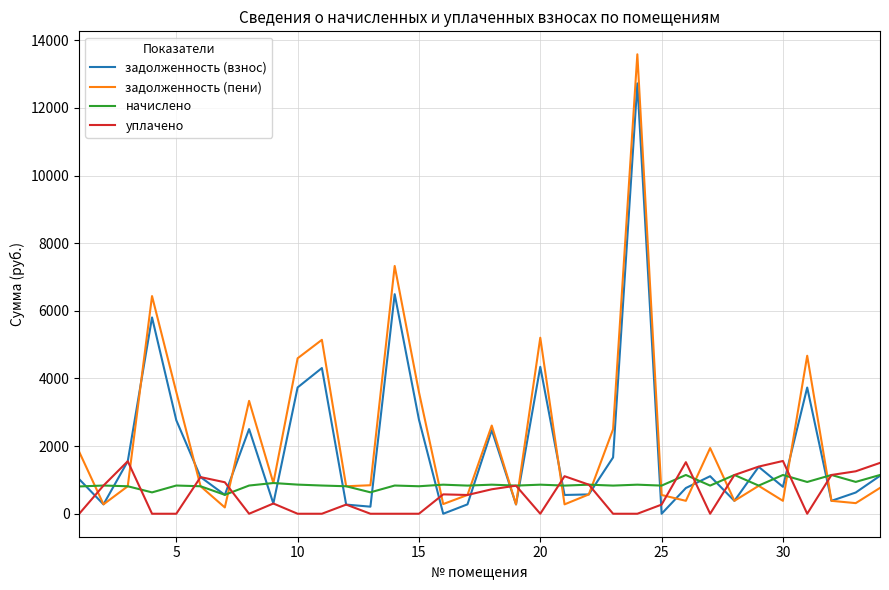

Which series has the widest spread of values?

задолженность (пени)